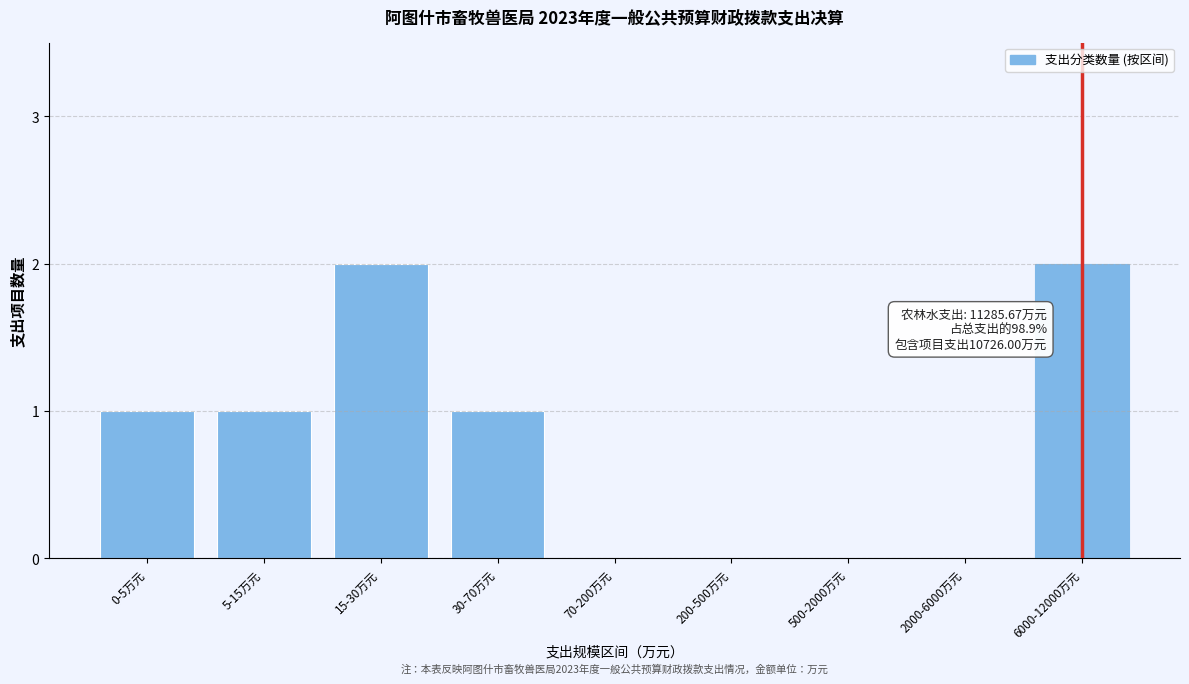

Reading right to left, list all the values displayed in this chart.

6000-12000万元=2	2000-6000万元=0	500-2000万元=0	200-500万元=0	70-200万元=0	30-70万元=1	15-30万元=2	5-15万元=1	0-5万元=1